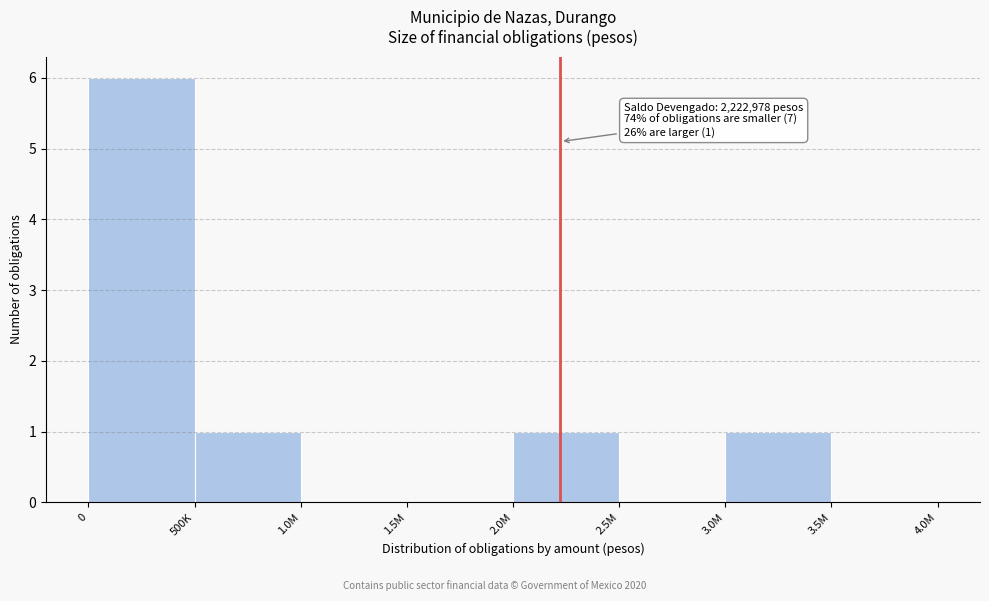

Reading left to right, list all the values displayed in this chart.

0=6	500K=1	1.0M=0	1.5M=0	2.0M=1	2.5M=0	3.0M=1	3.5M=0